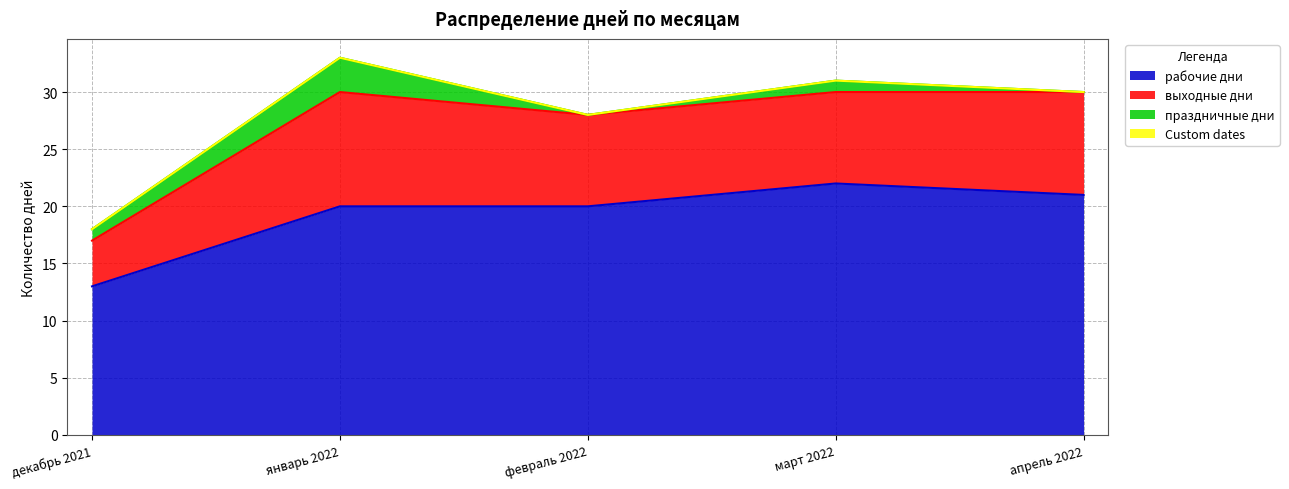

What is the maximum value shown in the chart?

22